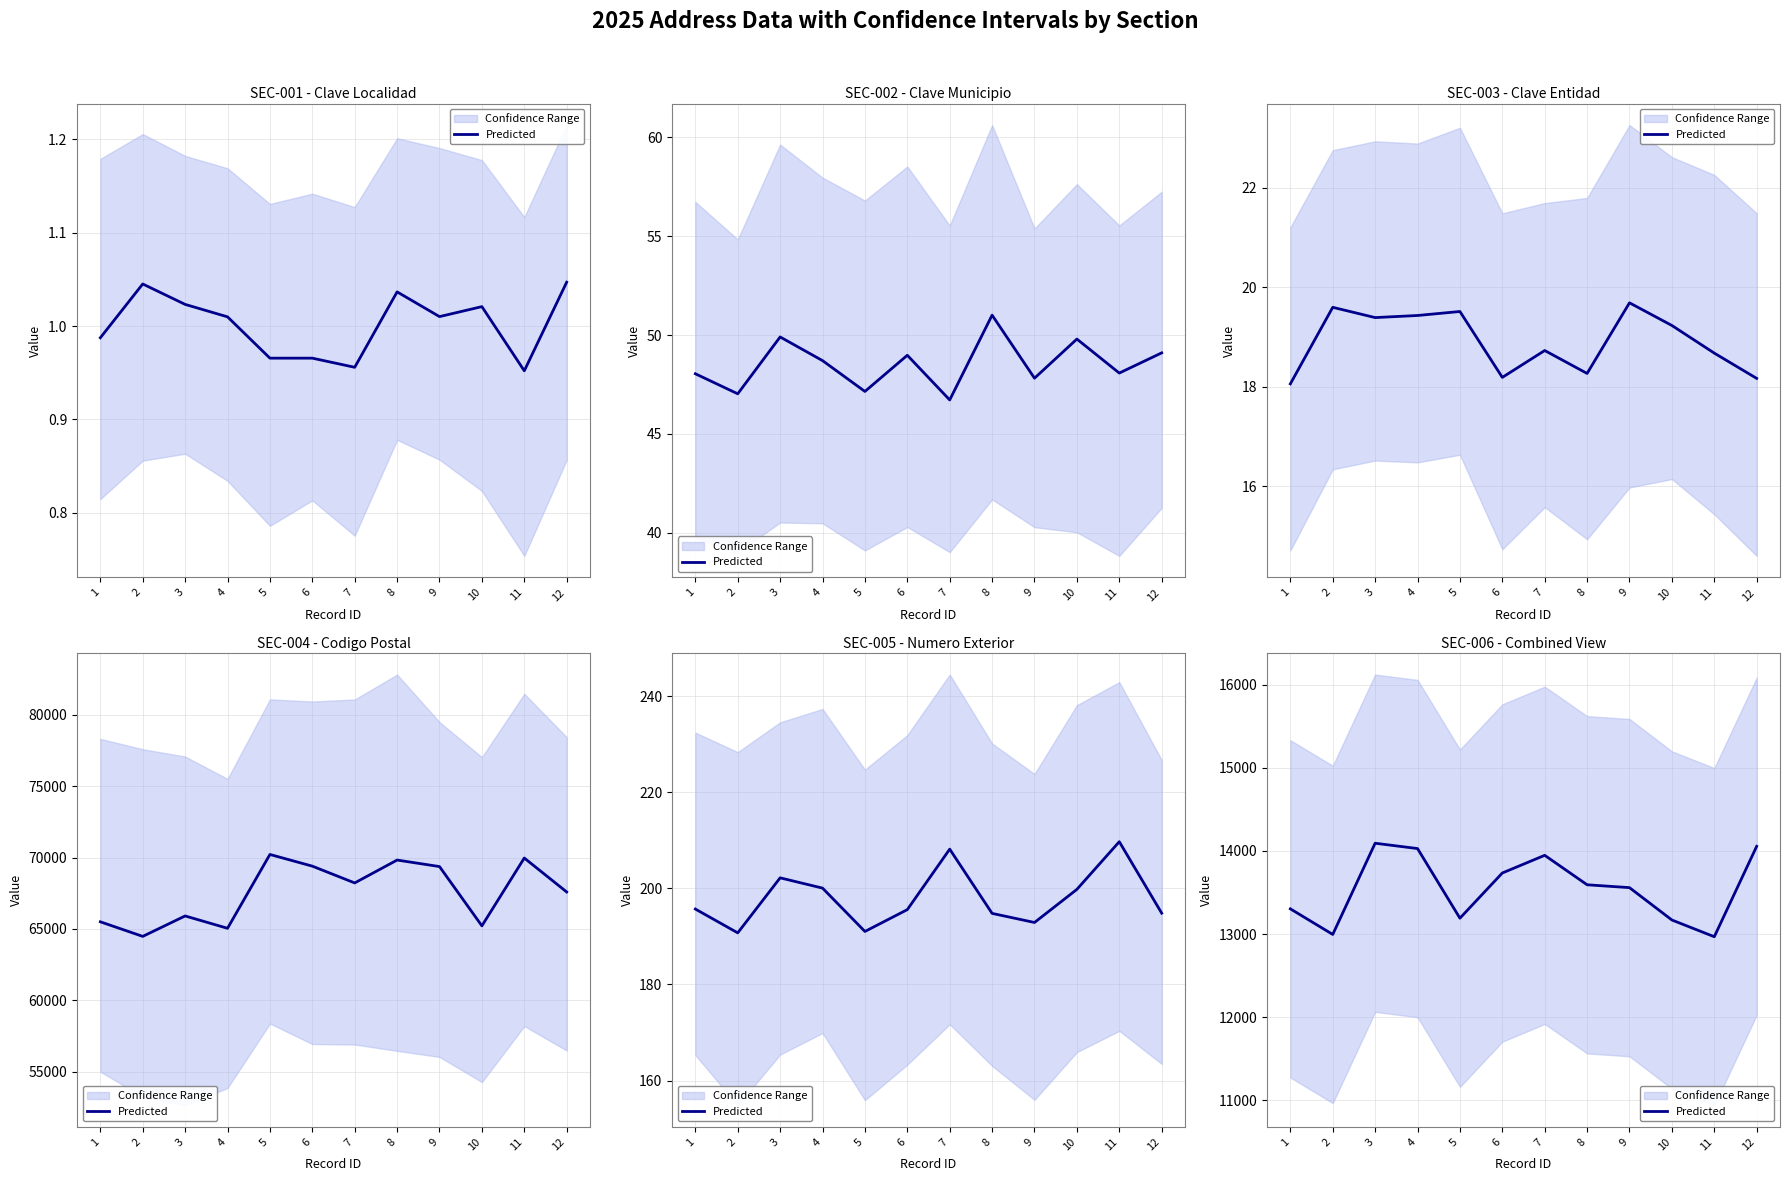

How many categories are shown in the chart?

12